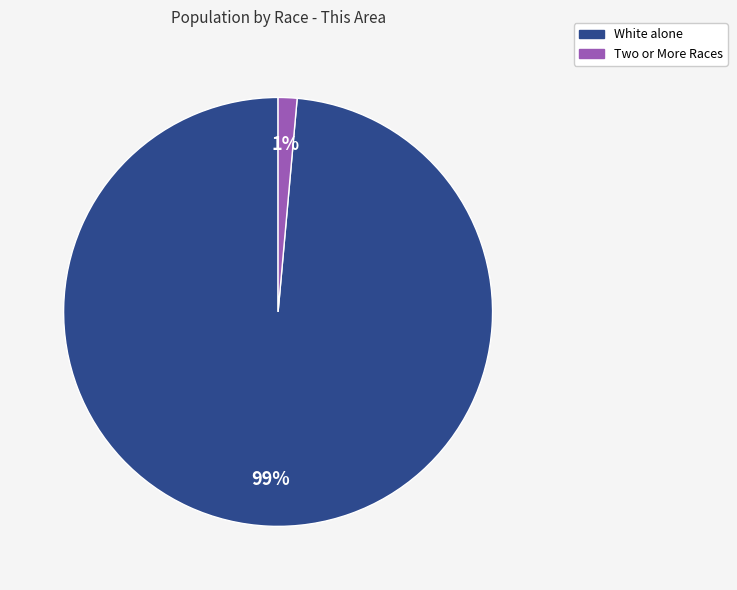

The Two or More Races slice represents 11% of the pie. True or false?

False